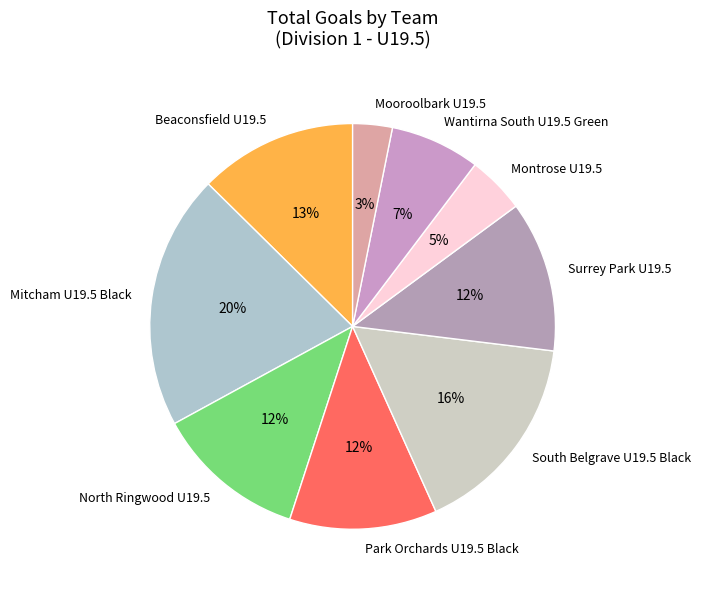

What is the largest slice in the pie chart?

Mitcham U19.5 Black